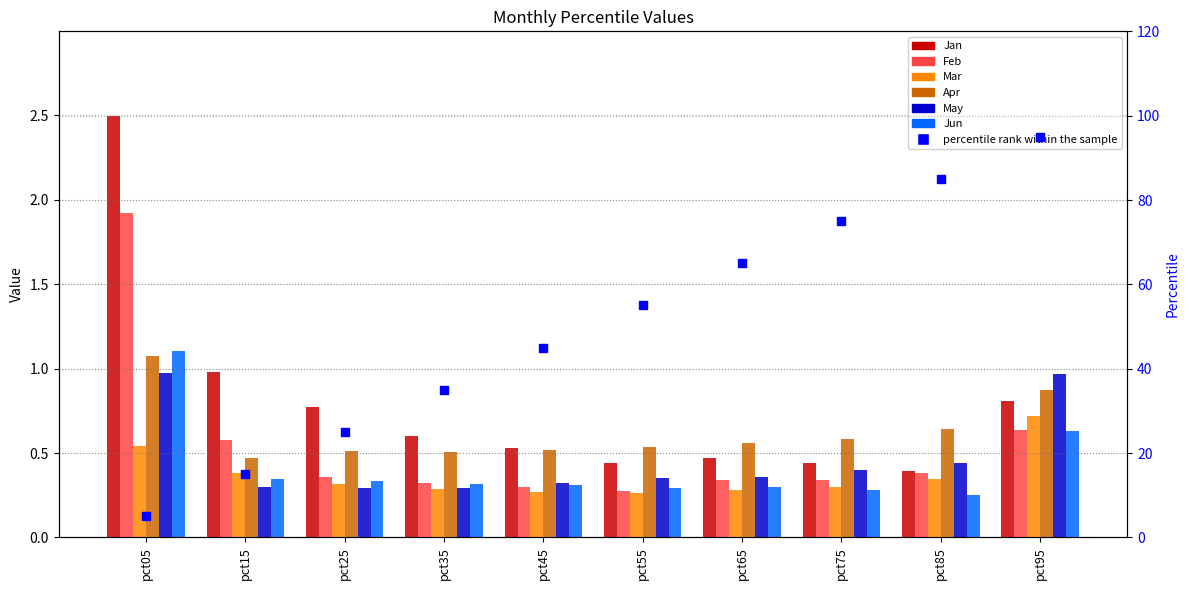

Which series contains the lowest Y value?

Jun